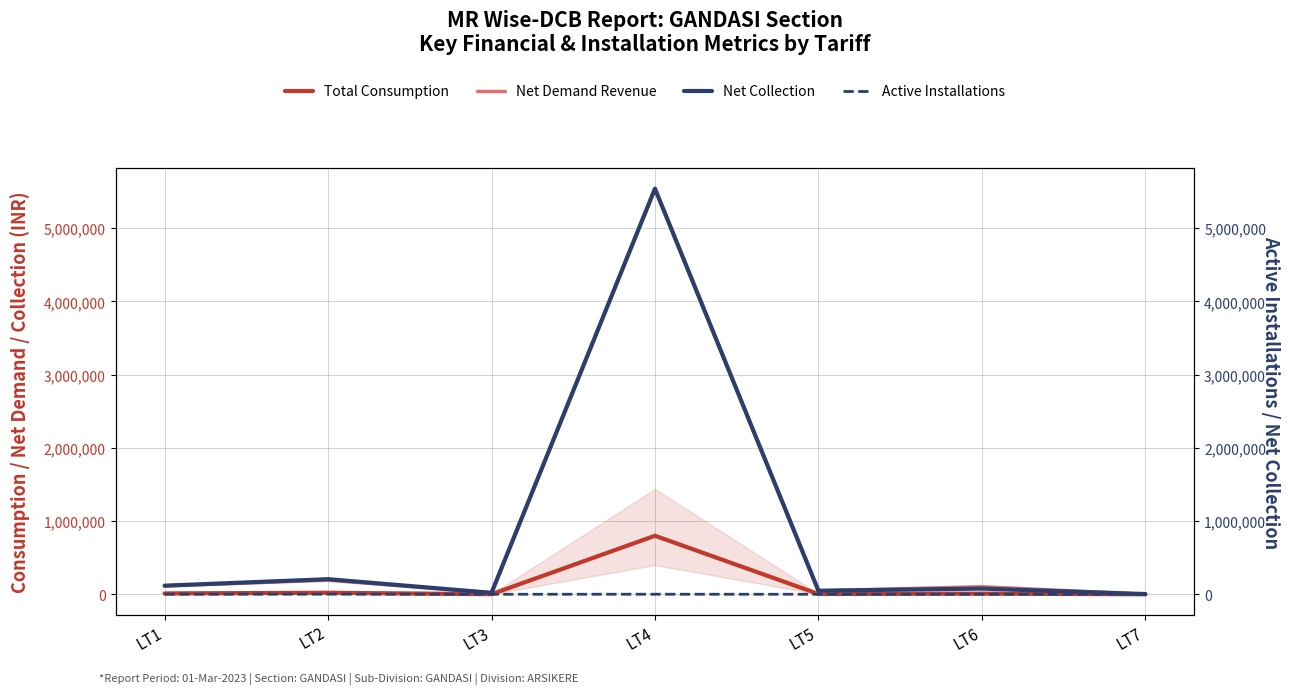

True or false: Total Consumption has more than 1 interior local peaks.

True